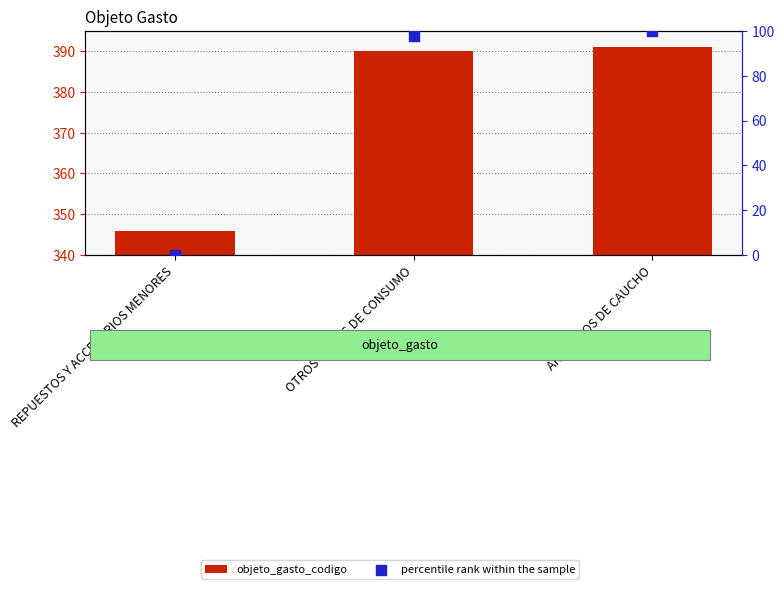

Which series has the largest total across all categories?

objeto_gasto_codigo